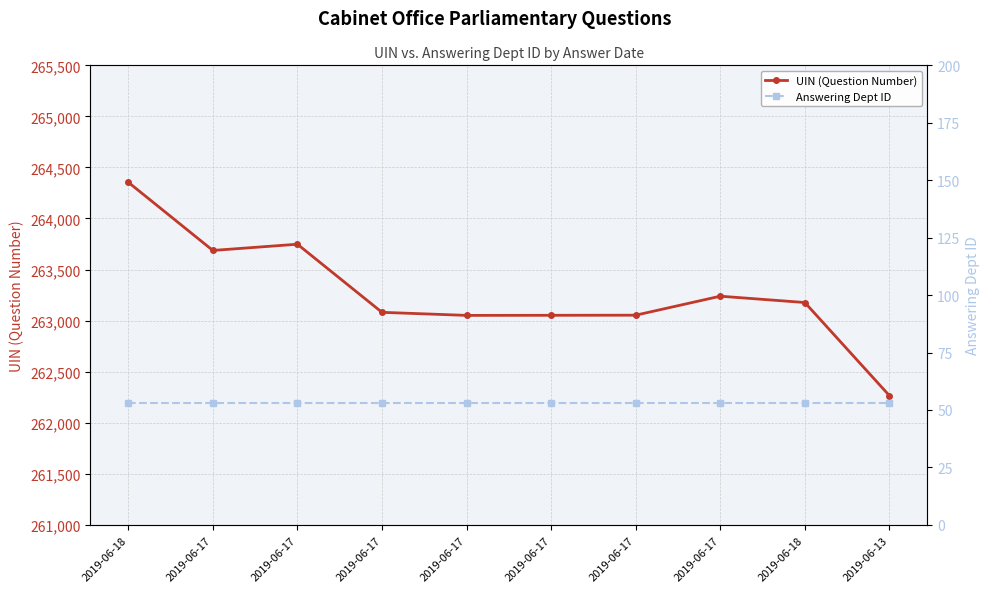

Is it true that Answering Dept ID equals 81 at 2019-06-17?

False